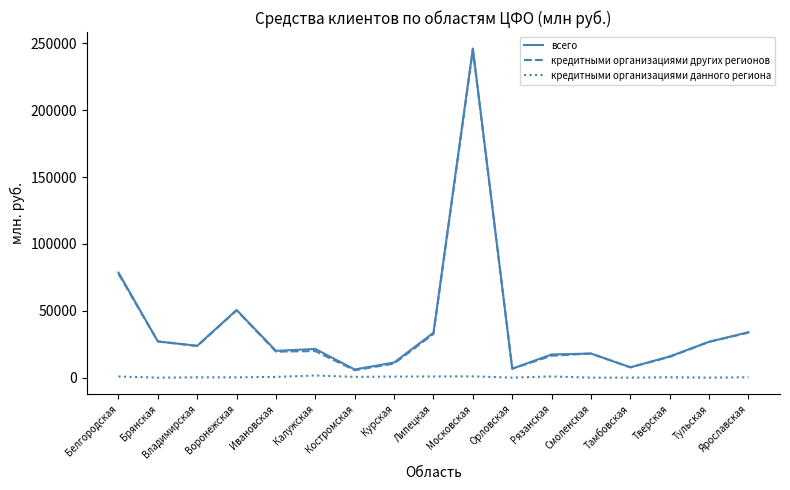

Which series has the largest range (max minus min)?

всего